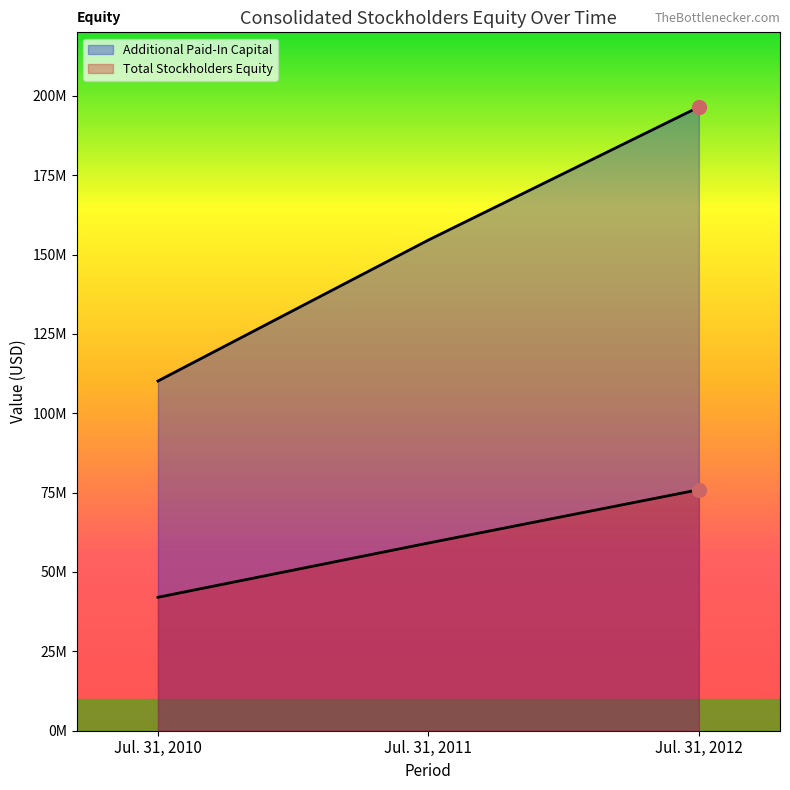

What is the minimum value shown in the chart?

42036337